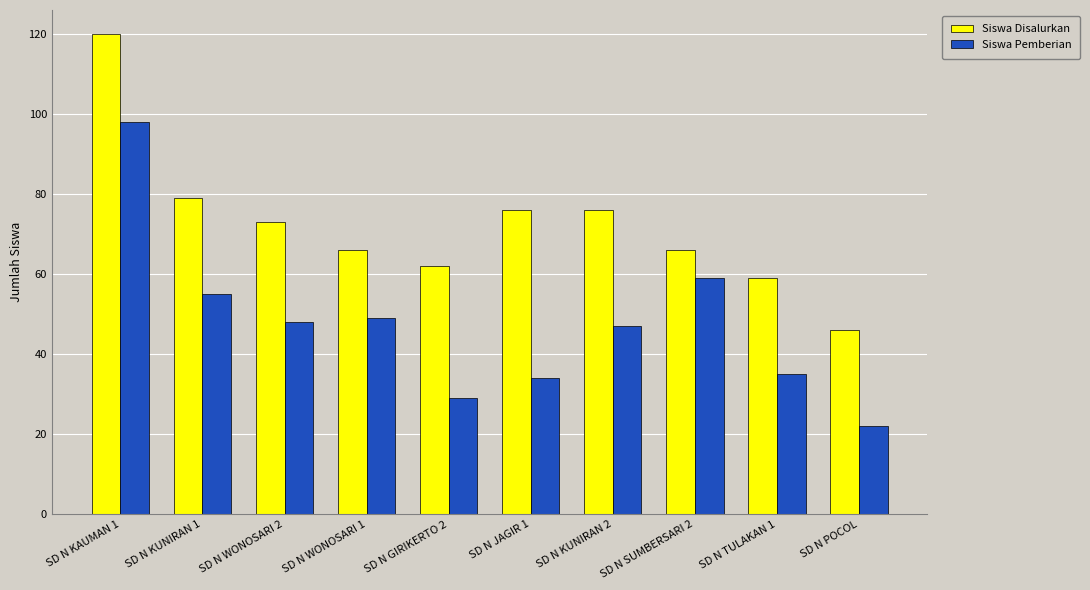

Which label corresponds to the smallest value in the chart?

SD N POCOL